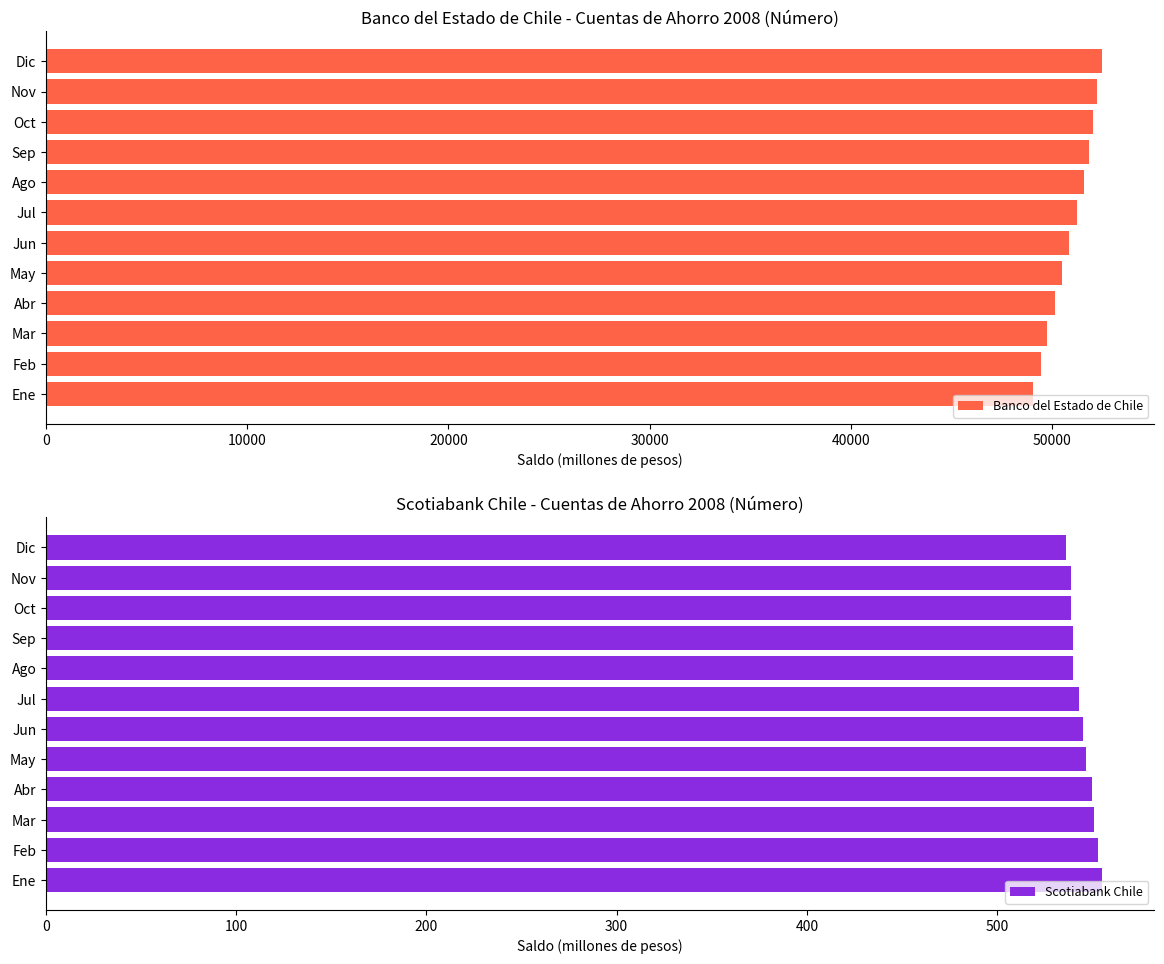

What is the value of the Banco del Estado de Chile bar at the 8th from the left?

51622